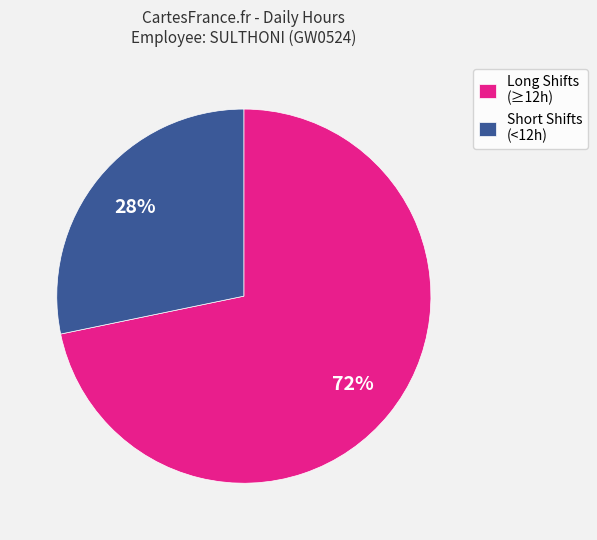

To the nearest percent, what portion does Long Shifts (≥12h) represent?

72%